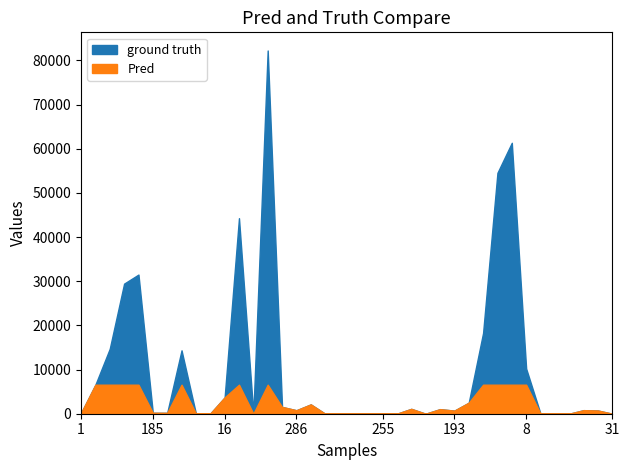

How many values in the Pred series are below 786?

19